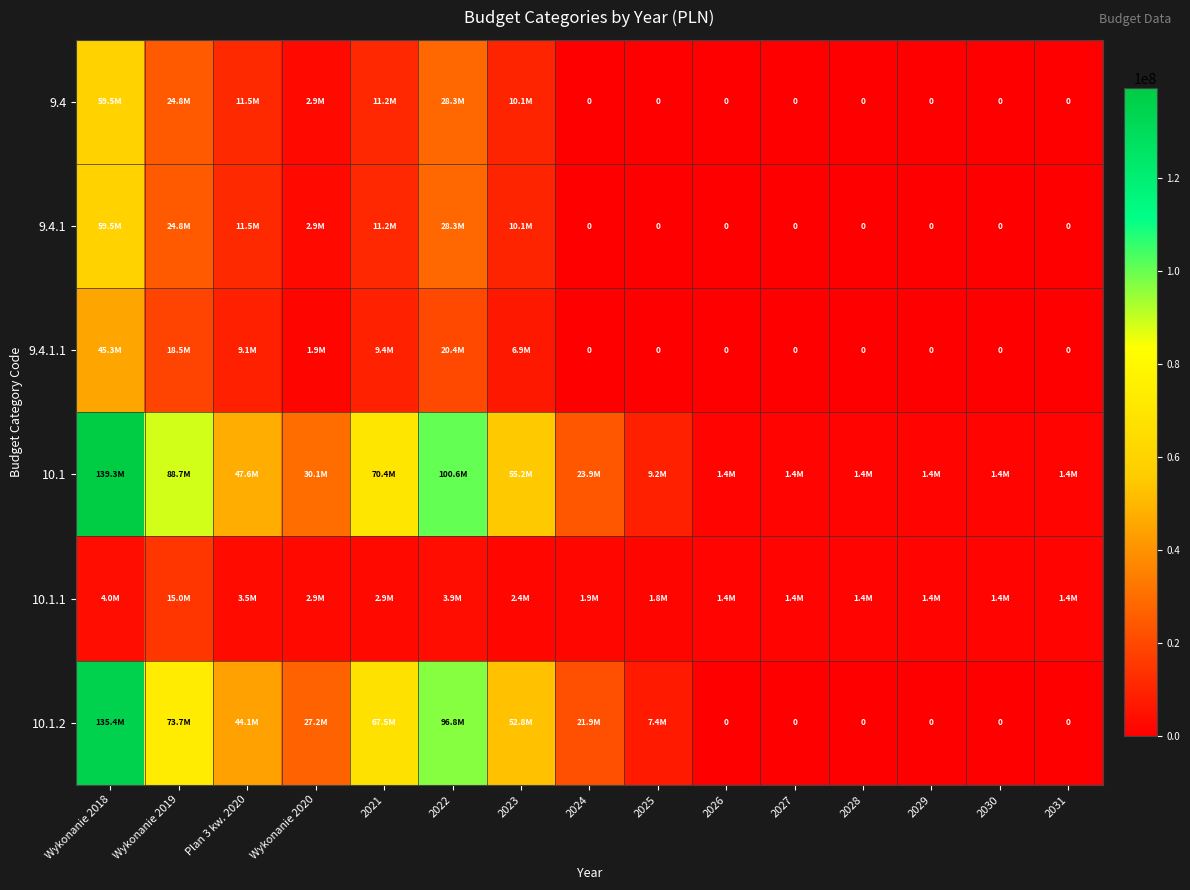

What is the sum of all 10.1.1 values?

46825762.6